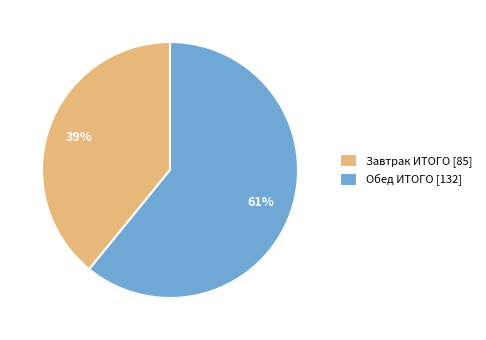

To the nearest percent, what percentage of the pie is Обед ИТОГО?

61%